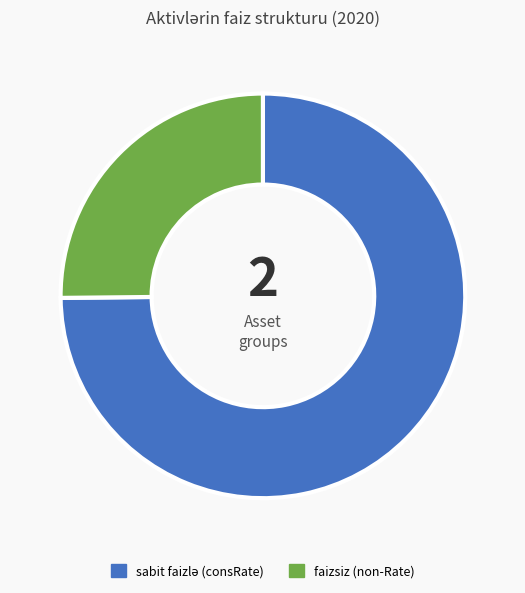

Is there any slice that represents more than half of the pie?

Yes